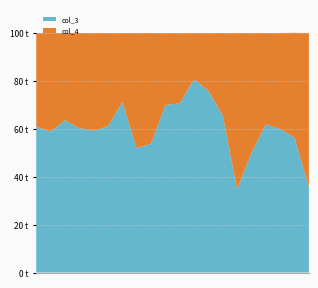

Reading left to right, what are all the values shown in this chart?

col_3: 2=60.9	102=58.8	401=63.6	808=60.3	402=59.2	491=61.1	984=71.1	1118=51.9	117=53.8	130=70.0	143=70.6	197=80.7	252=75.8	145=65.5	121=34.7	192=50.0	202=61.9	230=60.0	224=56.3	149=35.6
col_4: 2=39.1	102=41.2	401=36.4	808=39.7	402=40.8	491=38.9	984=28.9	1118=48.1	117=46.2	130=30.0	143=29.4	197=19.3	252=24.2	145=34.5	121=65.3	192=50.0	202=38.1	230=40.0	224=43.8	149=64.4